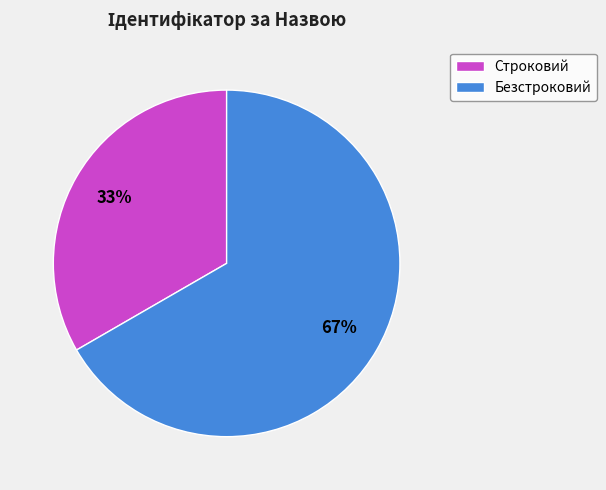

Do Безстроковий and Строковий together represent more than half of the pie?

Yes